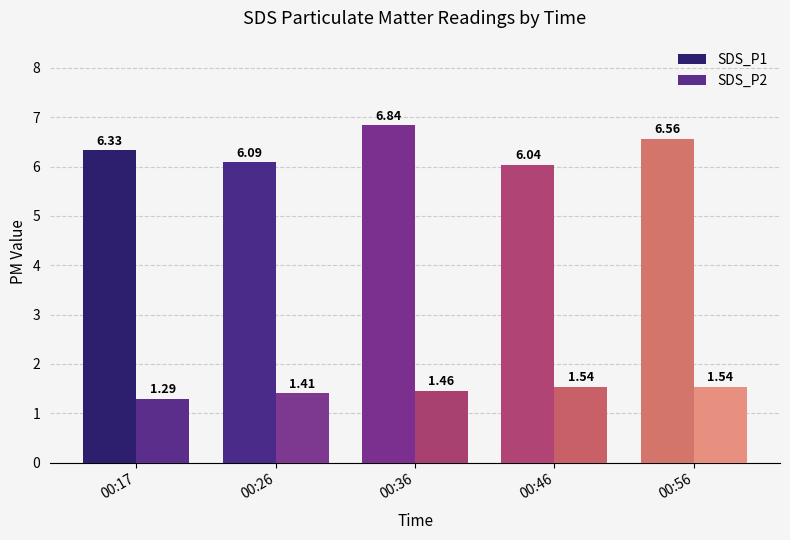

Are the bars grouped side by side (vs. stacked)?

Yes